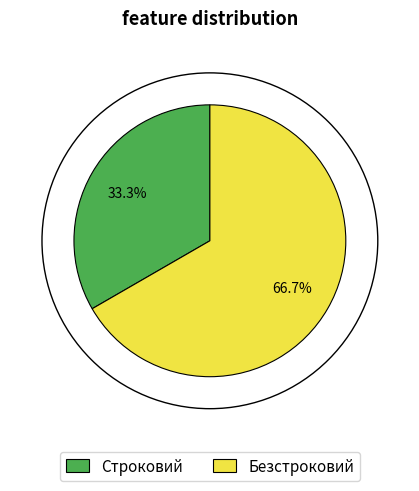

Is the sum of Безстроковий and Строковий greater than half?

Yes